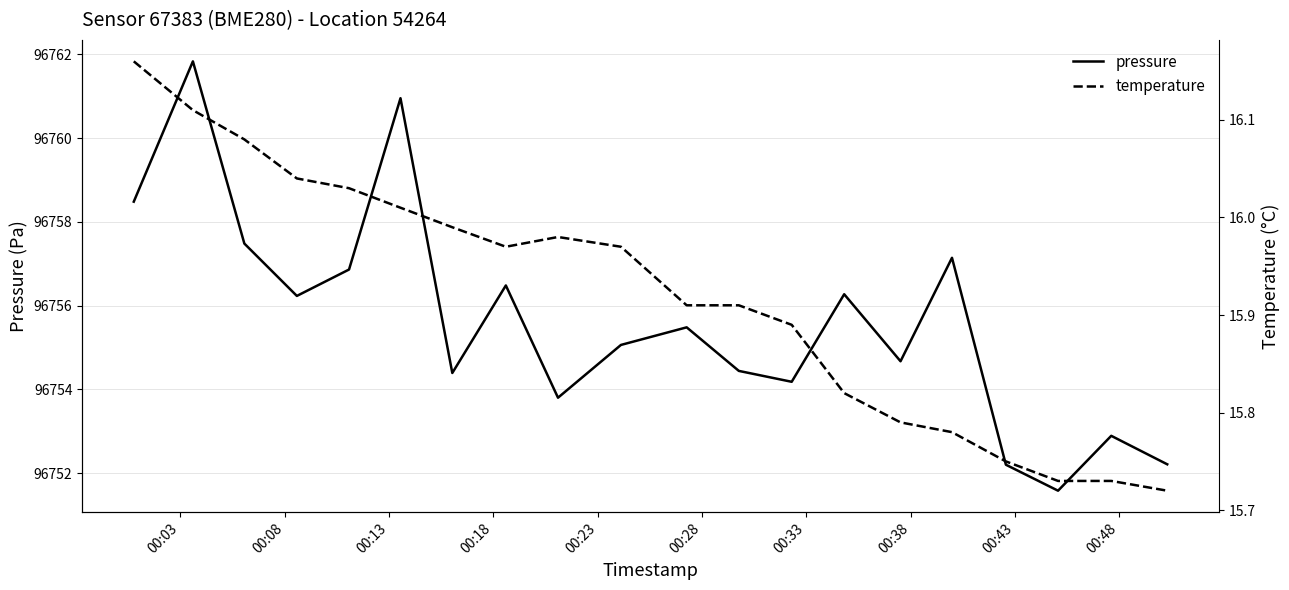

What is the value of the pressure point at the 7th from the left?

96754.4